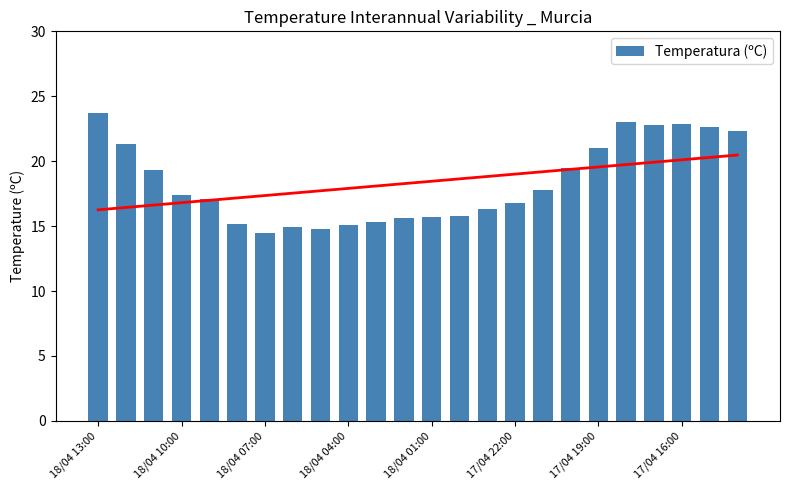

The Temperatura (ºC) series shows 23.7 at 18/04 13:00. True or false?

True